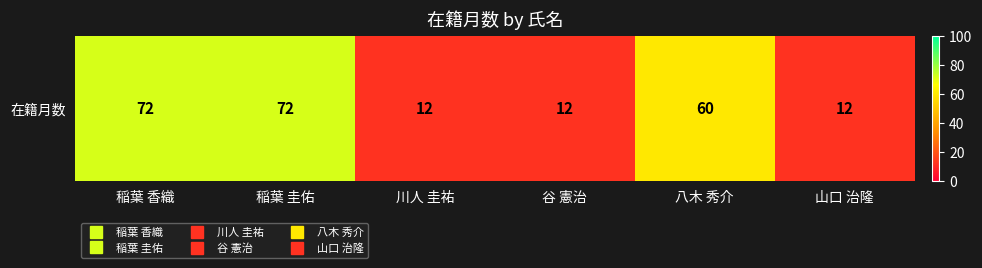

Which has a higher value, 稲葉 香織 or 山口 治隆?

稲葉 香織